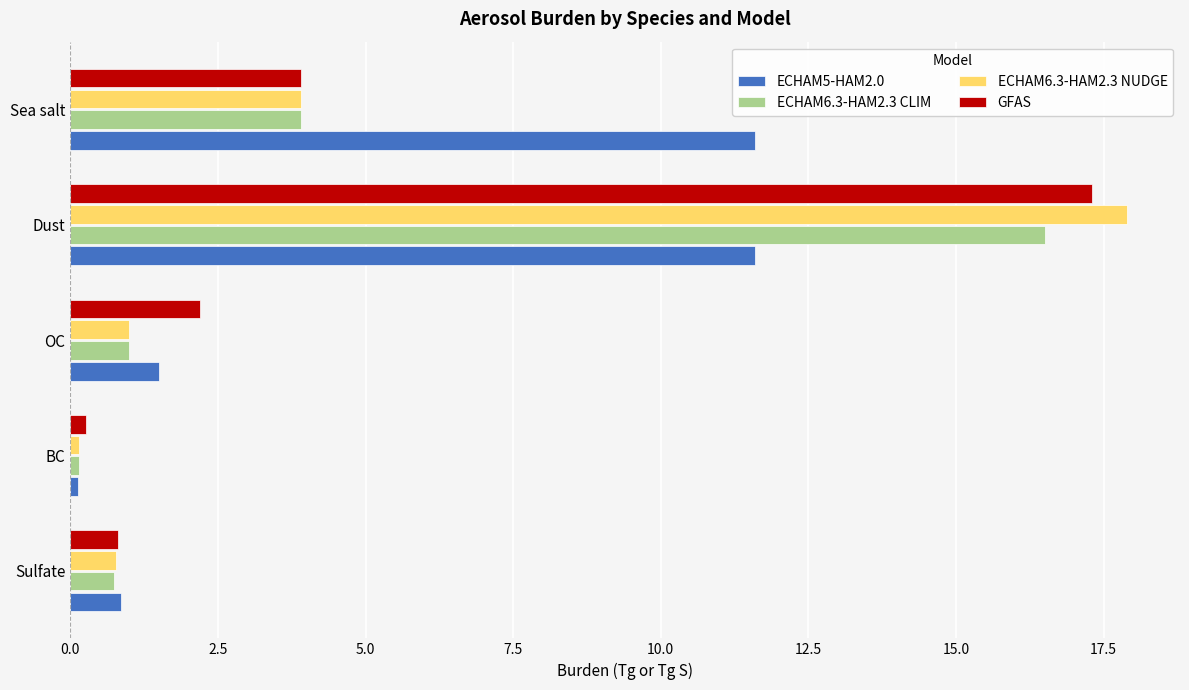

What is the difference between the maximum and minimum values in the GFAS series?

17.0